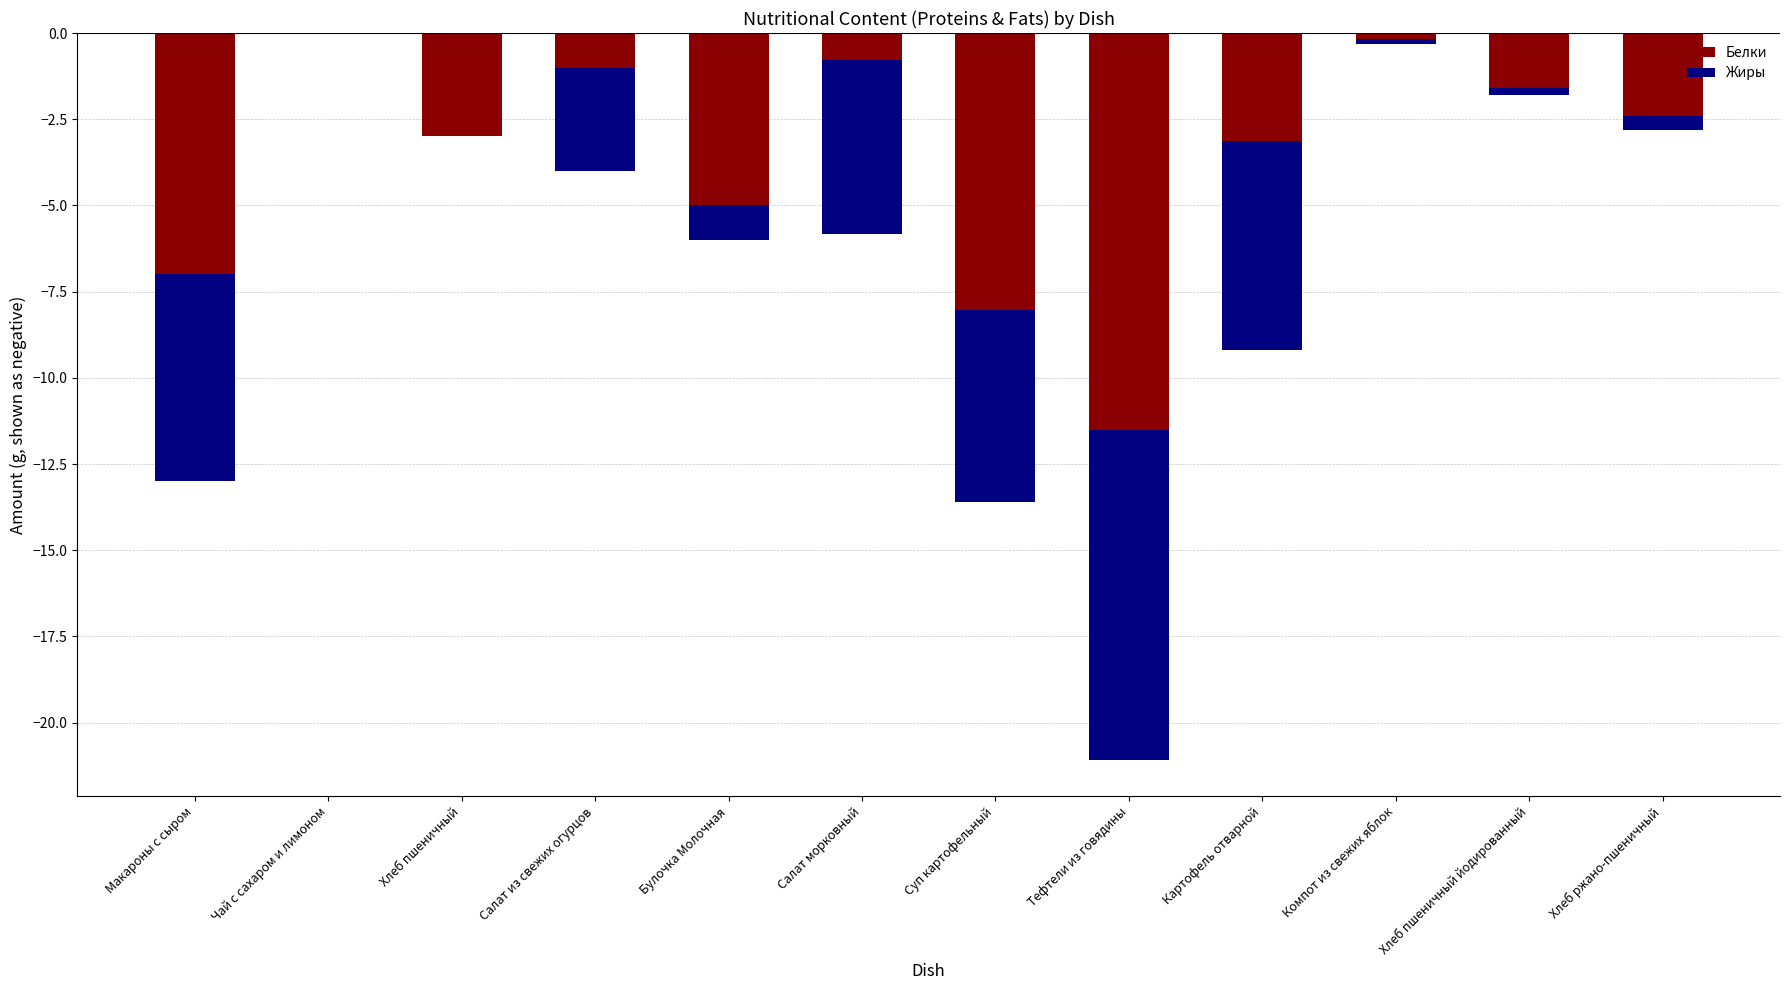

How many bars are there in each group?

2